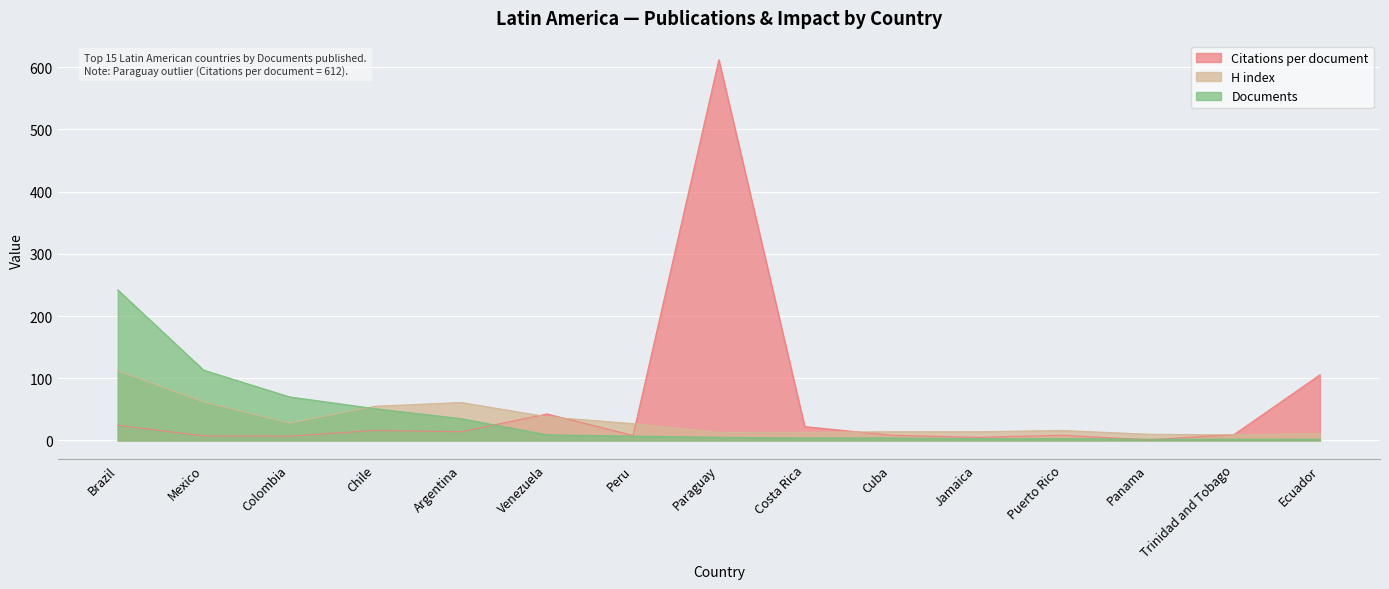

List the series in order of their overall mean, lowest first.

H index, Documents, Citations per document